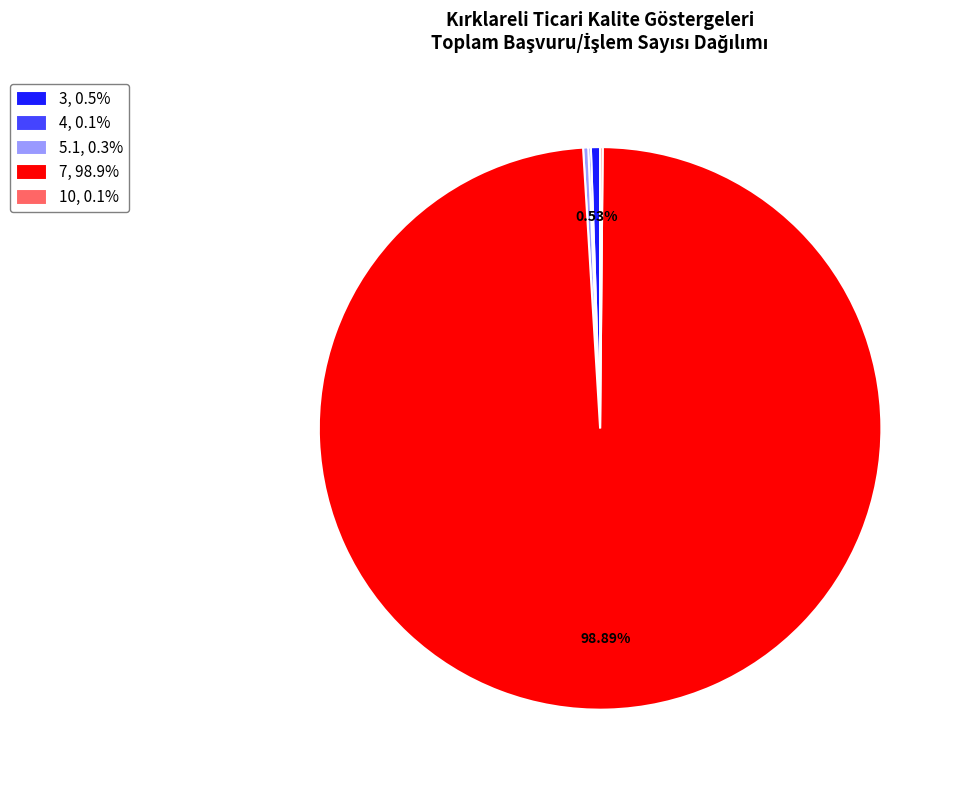

Is it true that 7 is 89% of the pie?

False